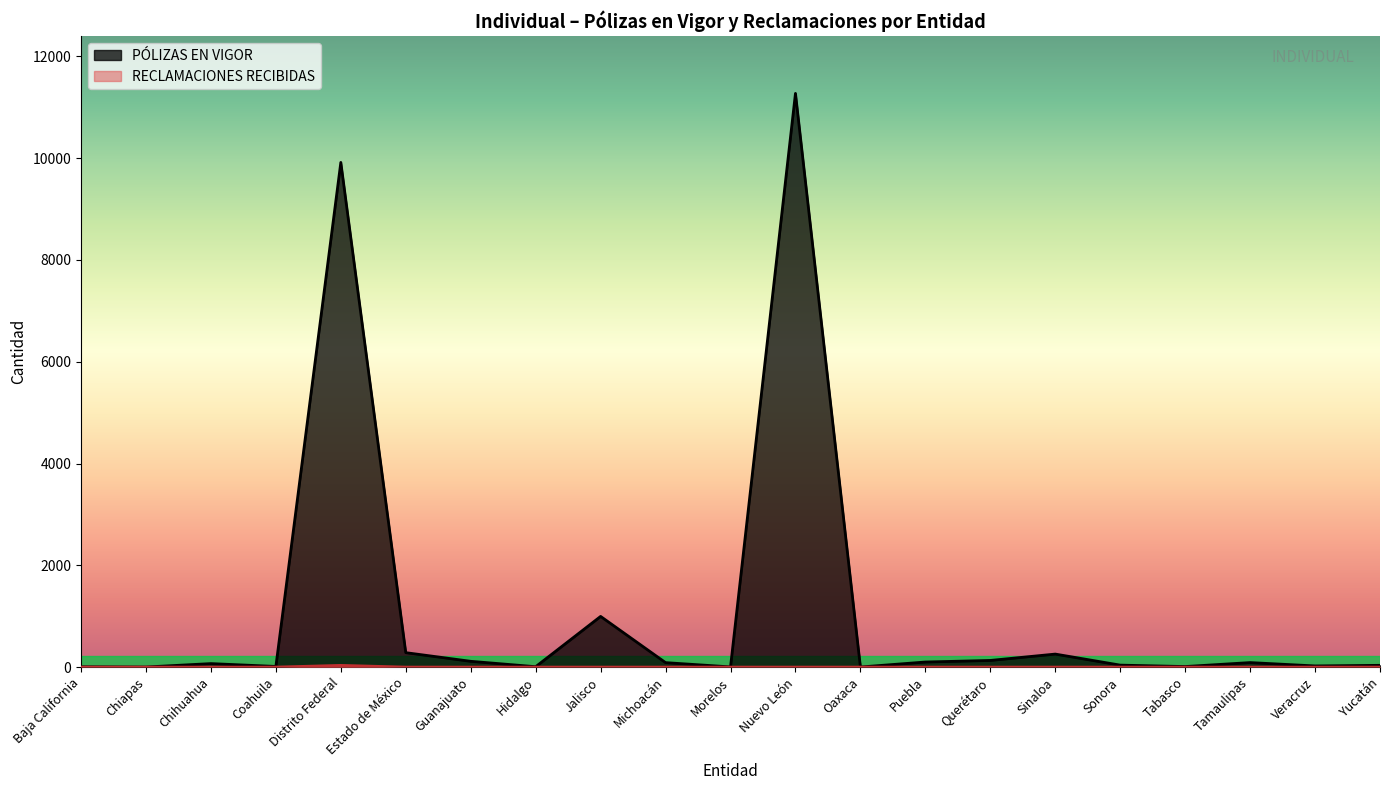

Which series changed the most between Estado de México and Oaxaca?

PÓLIZAS EN VIGOR